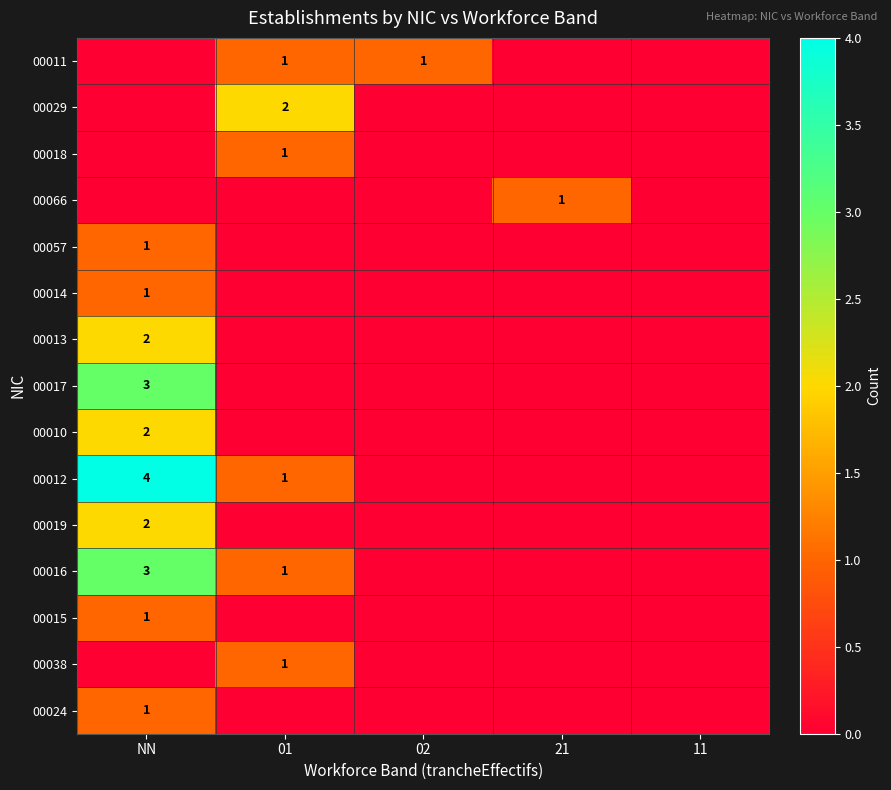

What is the maximum value shown in the chart?

4